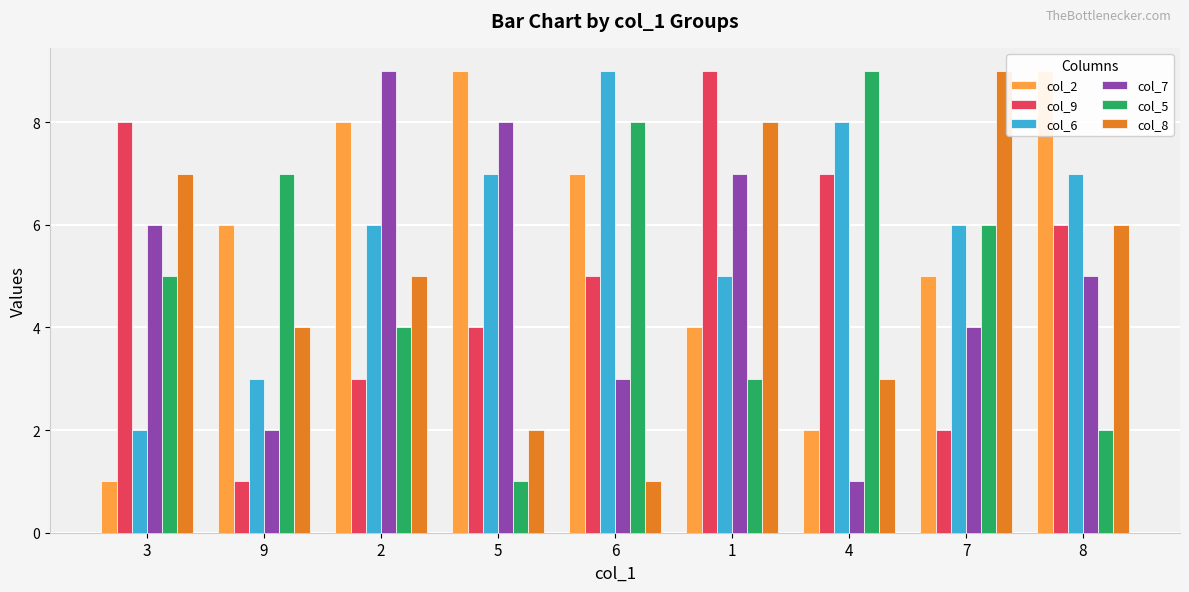

What is the value of the col_5 bar at the 1st from the left?

5